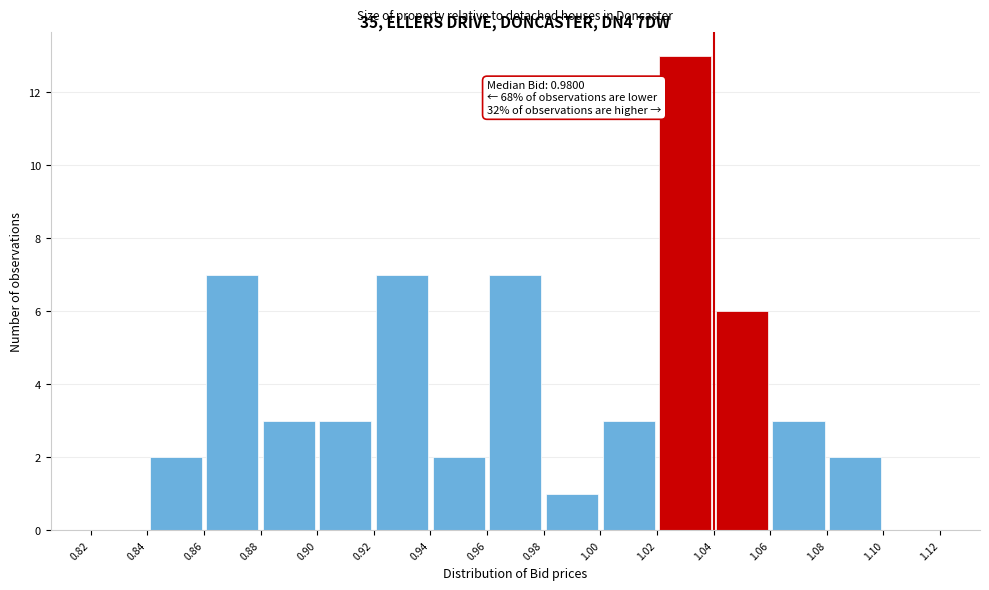

Over which range of the x-axis is the bar tallest?

1.02 to 1.04